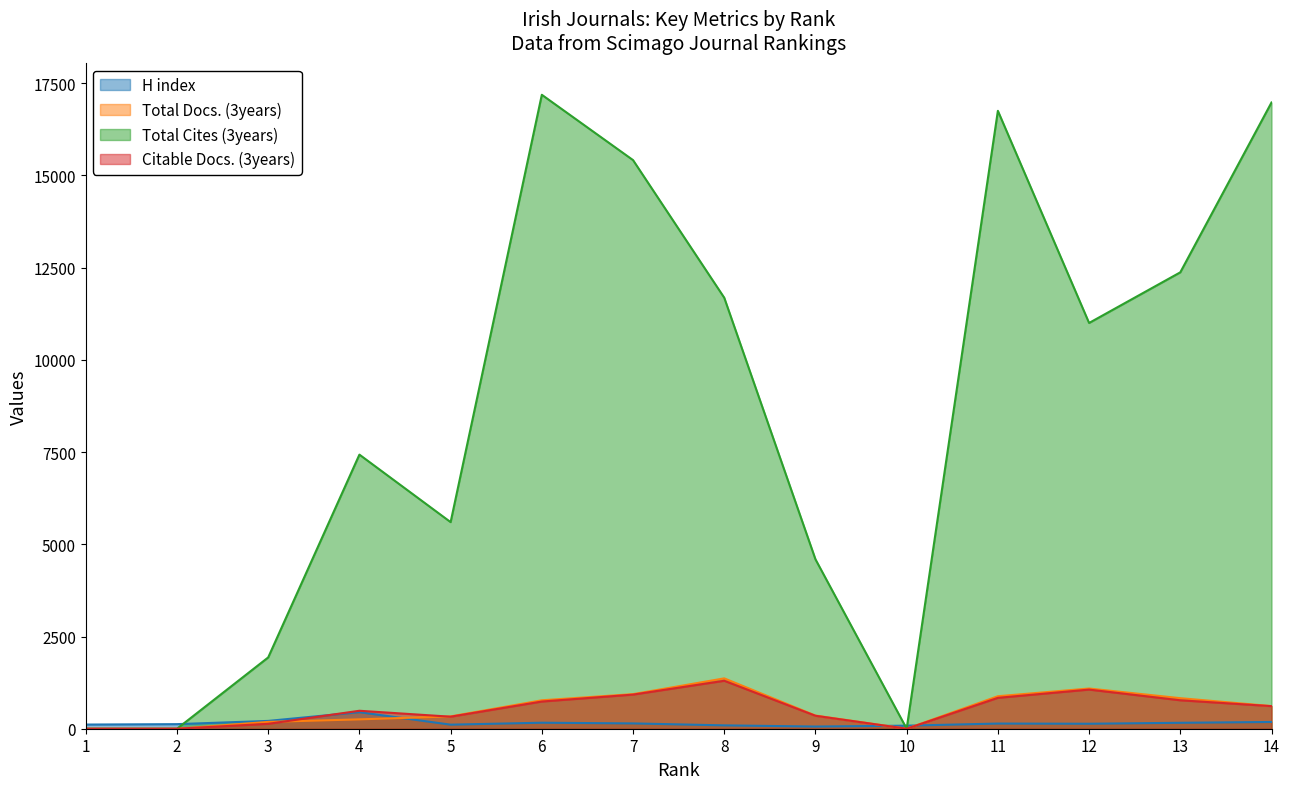

The value of Total Docs. (3years) at 11 is 1582. True or false?

False